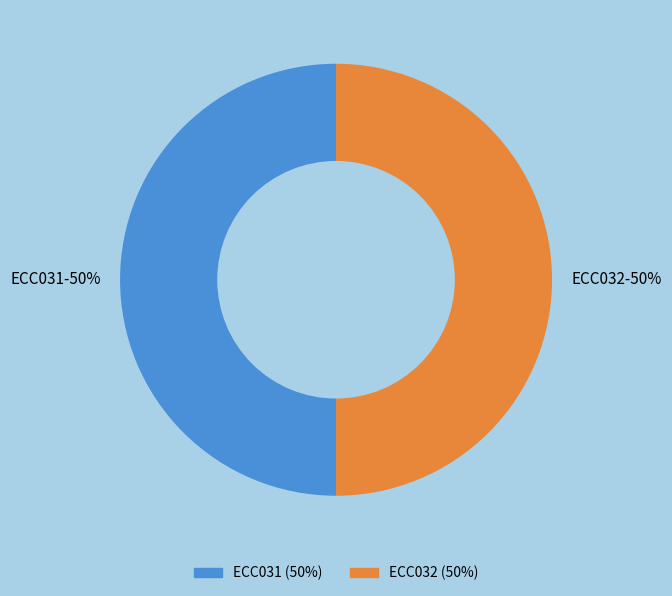

To the nearest percent, what percentage of the pie is ECC032?

50%